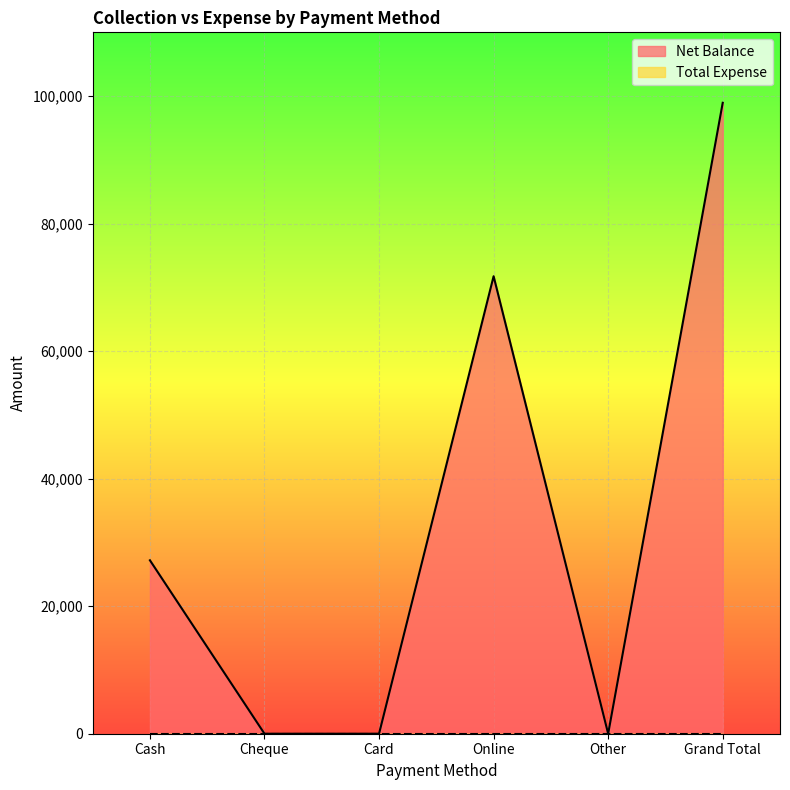

What is the average value?

32983